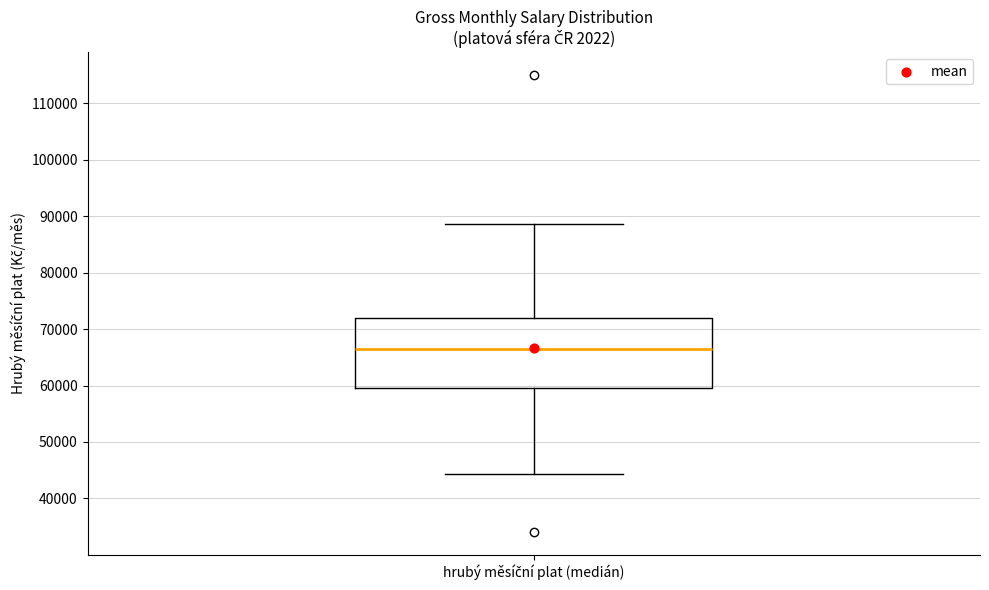

Transcribe this box plot: give where the median line is, the range the box spans, and where the two whiskers end, as read against the y-axis. The values are not printed on the chart, so give them approximately, as read against the axis.

median 66000, box 60000 to 72000, whiskers 44000 to 89000